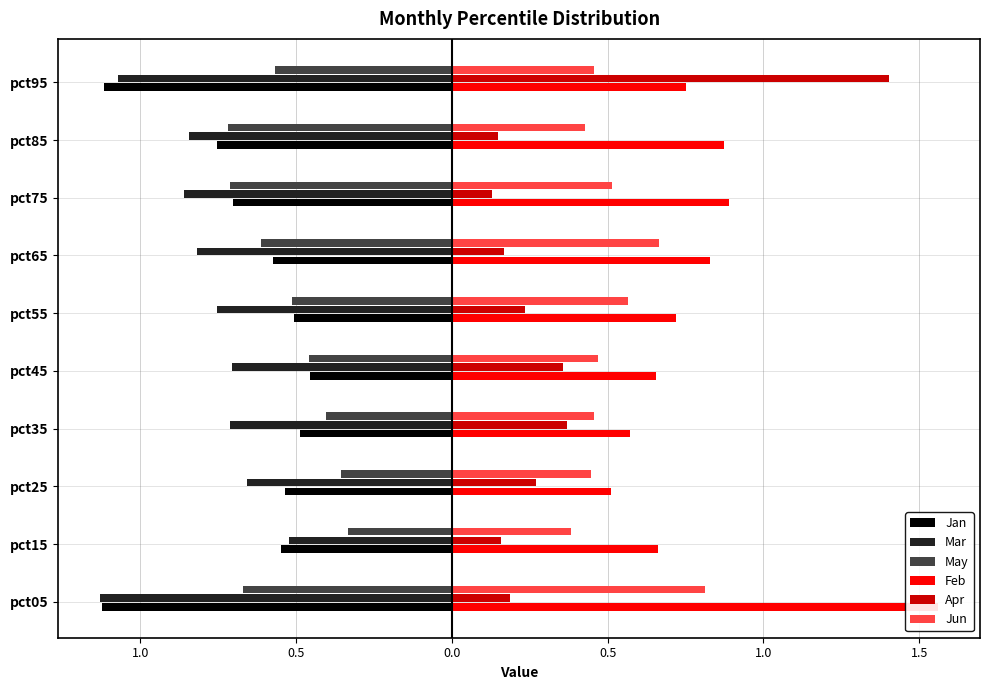

What is the difference between the highest and lowest values at 1.5?

2.7